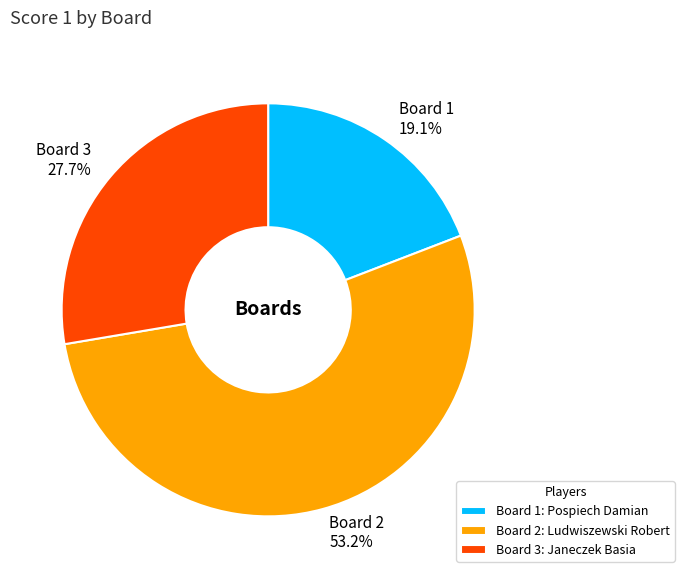

Is there a majority slice in this chart?

Yes